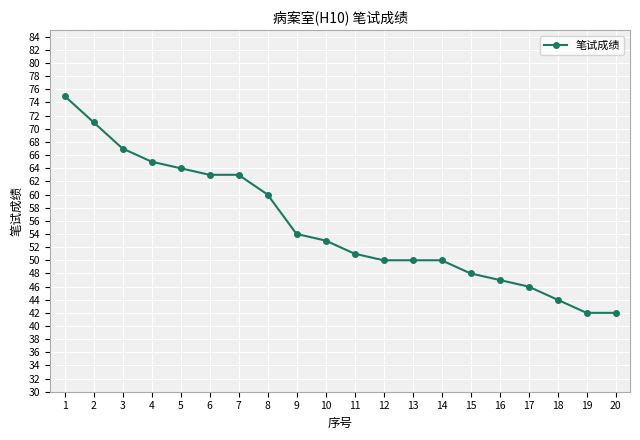

Approximately how many times larger is the value at 8 compared to 13?

1.2